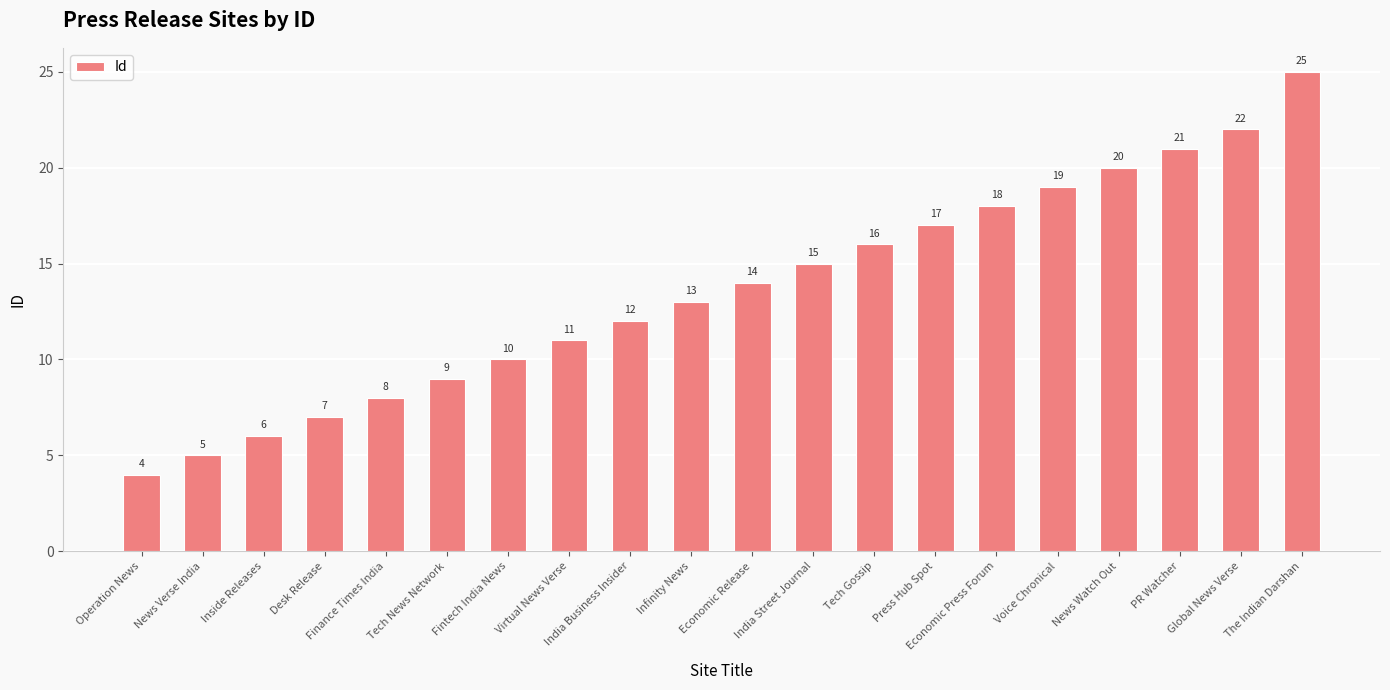

How many values are below 14?

10